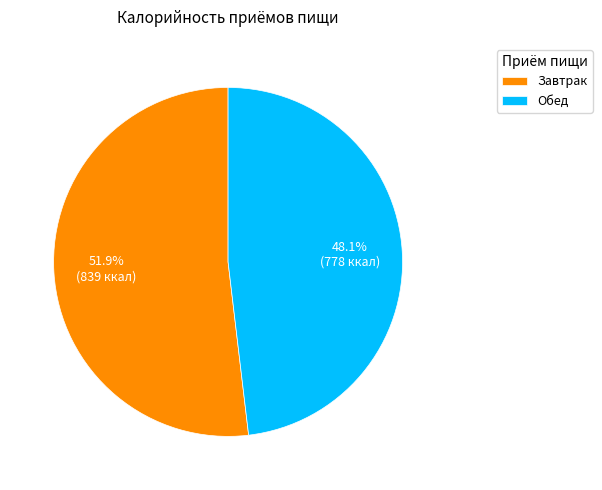

What percentage is NOT represented by Завтрак?

48.1%